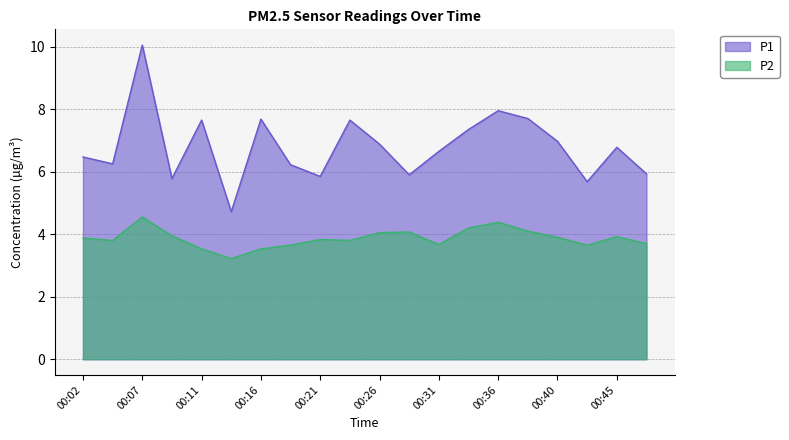

Rank the series by their maximum value, from highest to lowest.

P1, P2